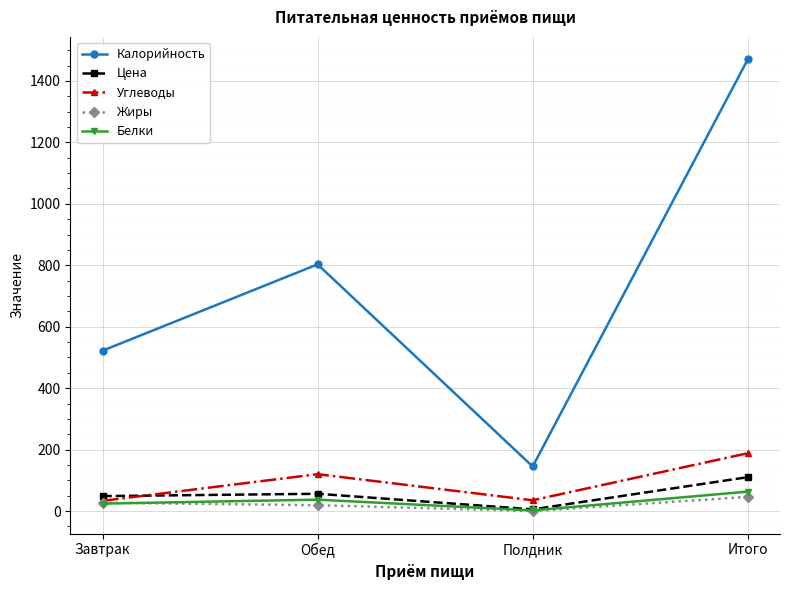

How many lines are shown in the chart?

5